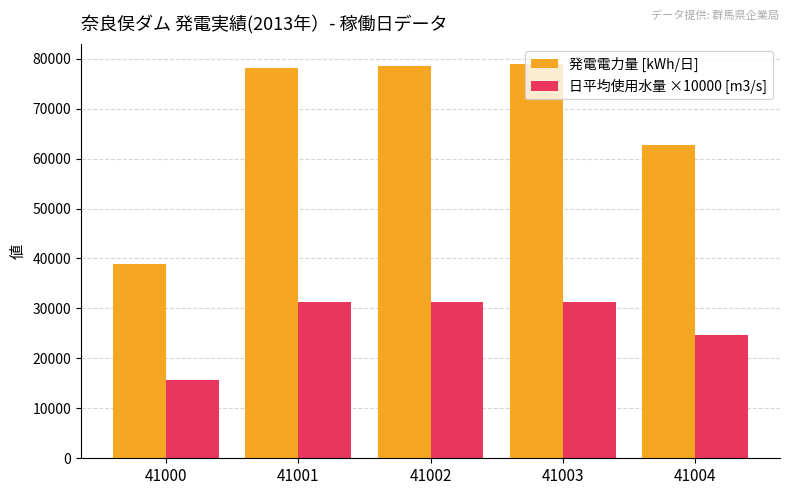

Reading left to right, transcribe all the data shown in this chart.

発電電力量 [kWh/日]: 41000=38900.0	41001=78100.0	41002=78500.0	41003=79000.0	41004=62800.0
日平均使用水量 ×10000 [m3/s]: 41000=15600.0	41001=31200.0	41002=31200.0	41003=31200.0	41004=24700.0